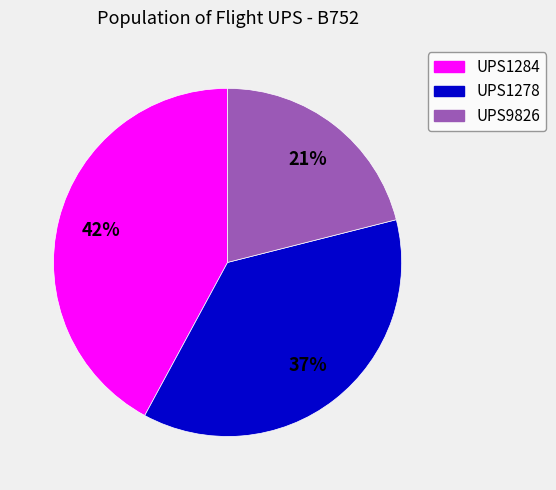

Rank the categories by value from lowest to highest.

UPS9826, UPS1278, UPS1284